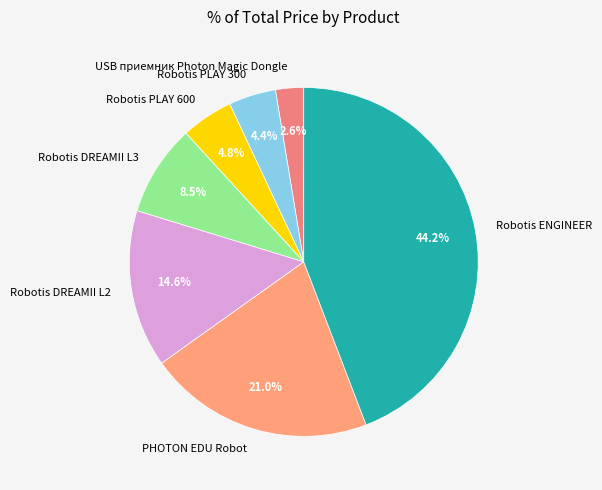

What is the total percentage of Robotis PLAY 600 and Robotis ENGINEER?

49.0%